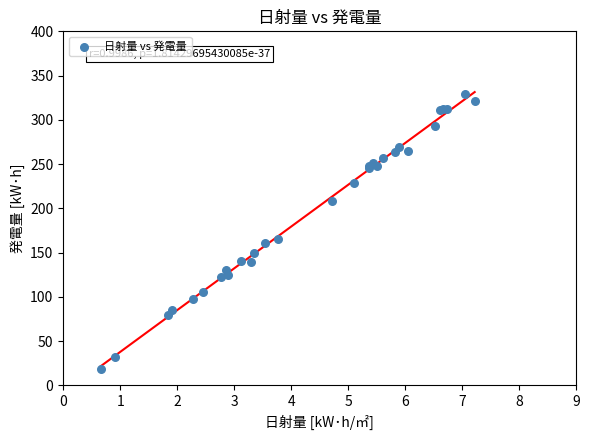

What Y value in the scatter plot is closest to 173?

165.4